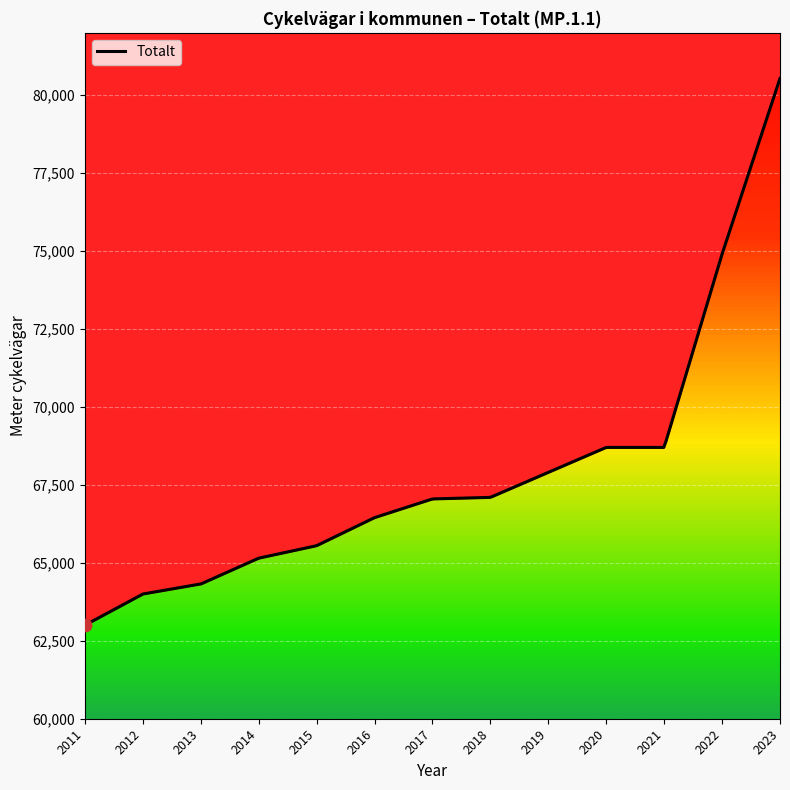

What is the greatest value displayed?

80539